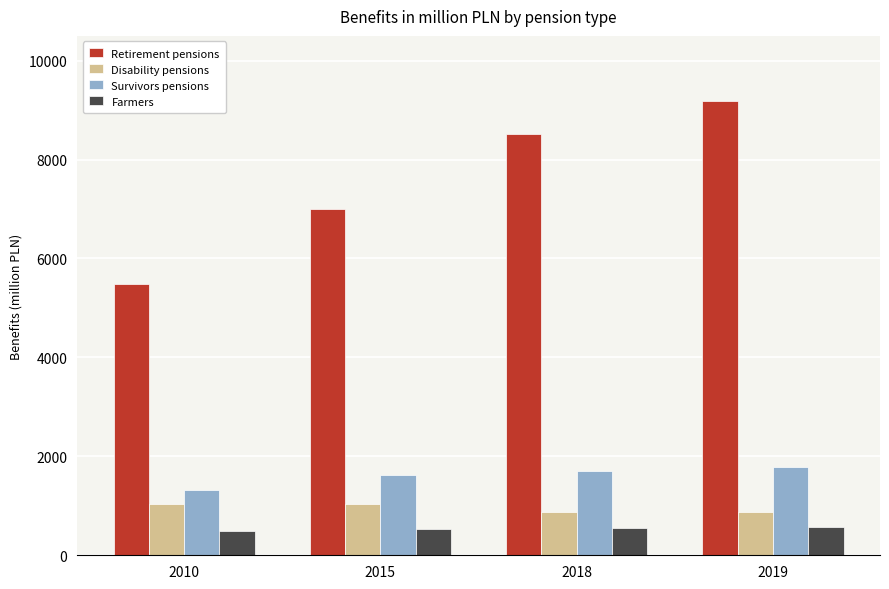

Which series has the largest total across all categories?

Retirement pensions